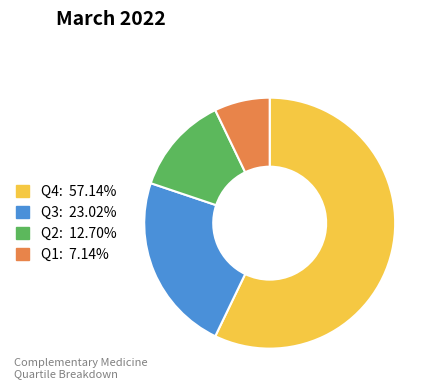

Is the sum of Q4 and Q3 greater than half?

Yes